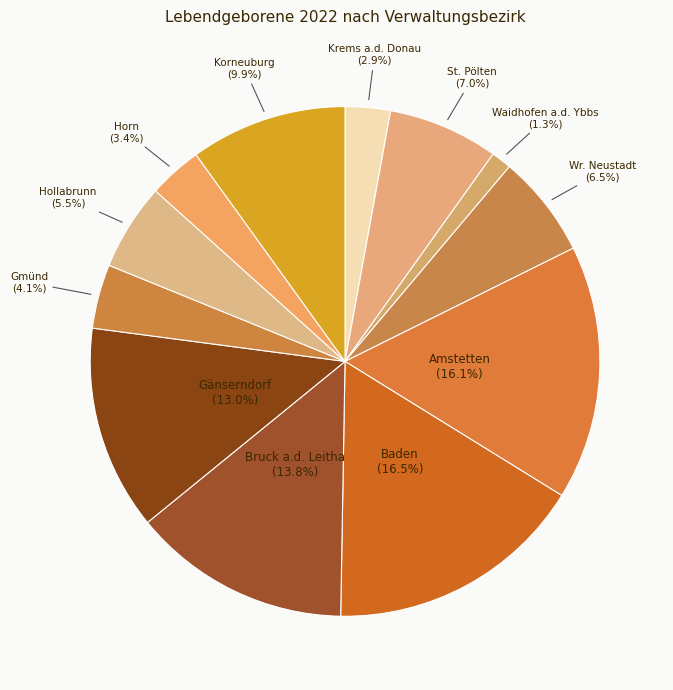

Is Waidhofen a.d. Ybbs the majority of the pie?

No